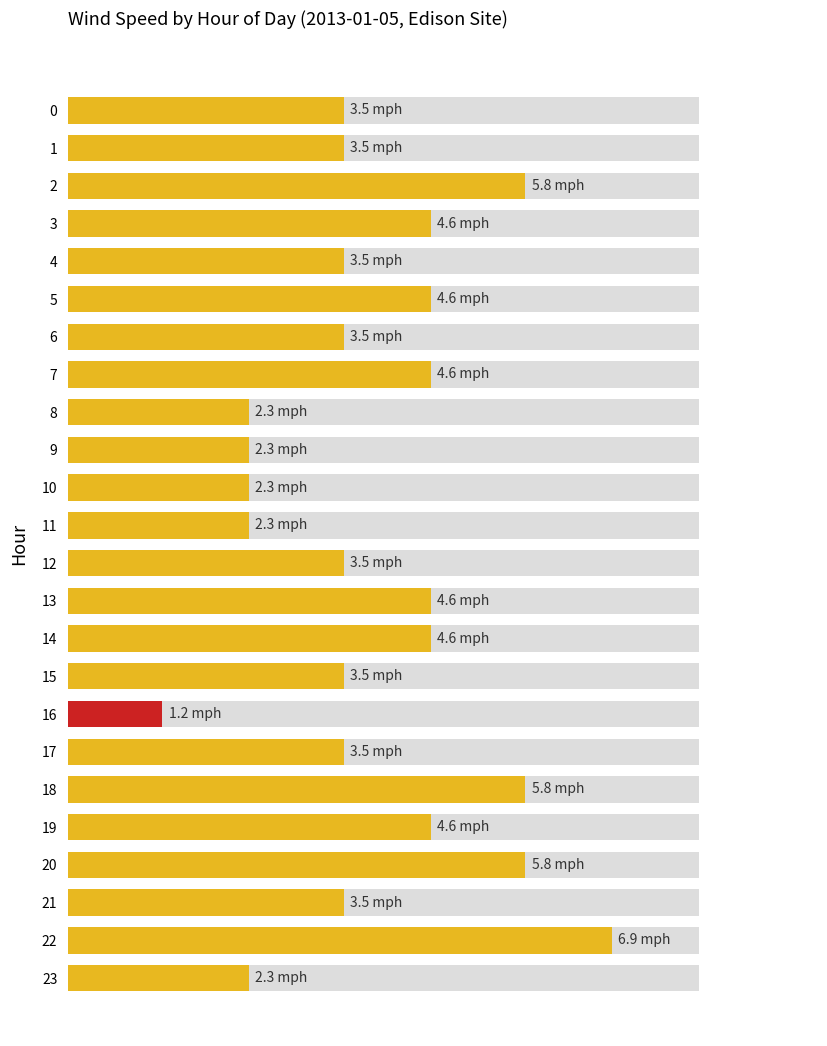

What is the value of the 18th bar from the left?

3.5